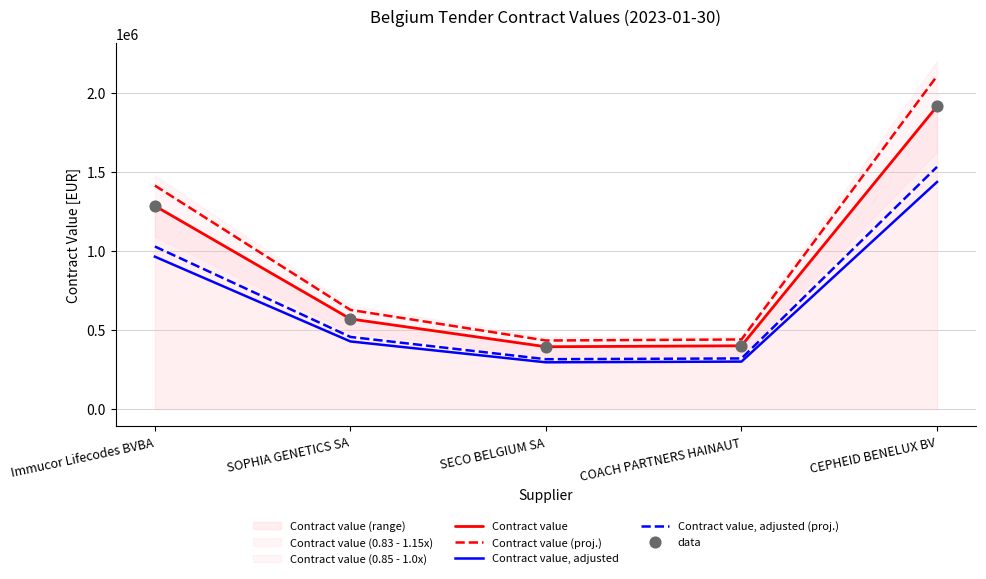

Which series has the largest total across all categories?

Contract value (proj.)